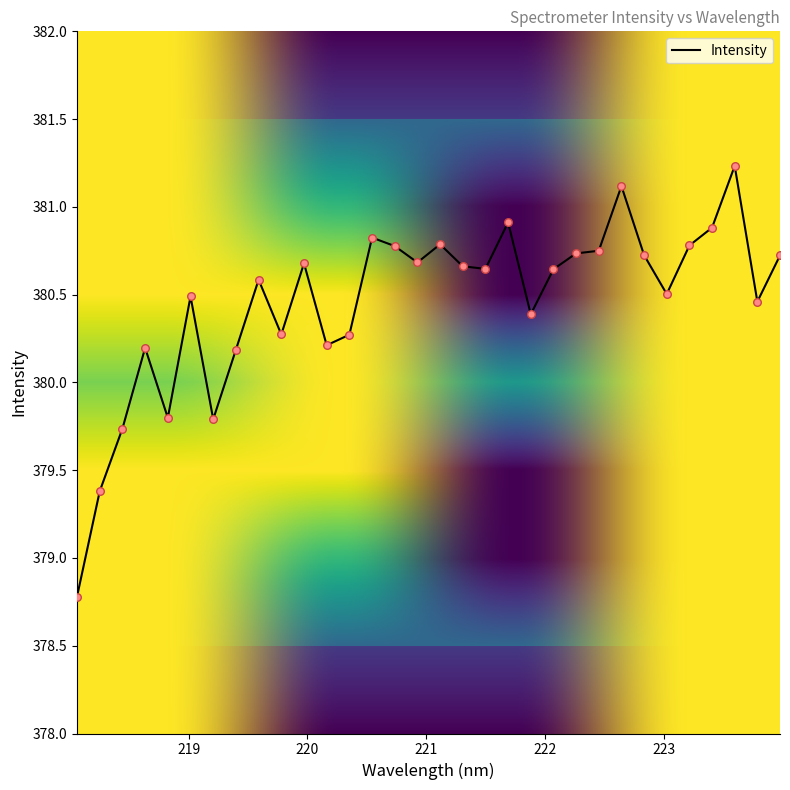

What is the smallest value displayed?

378.8